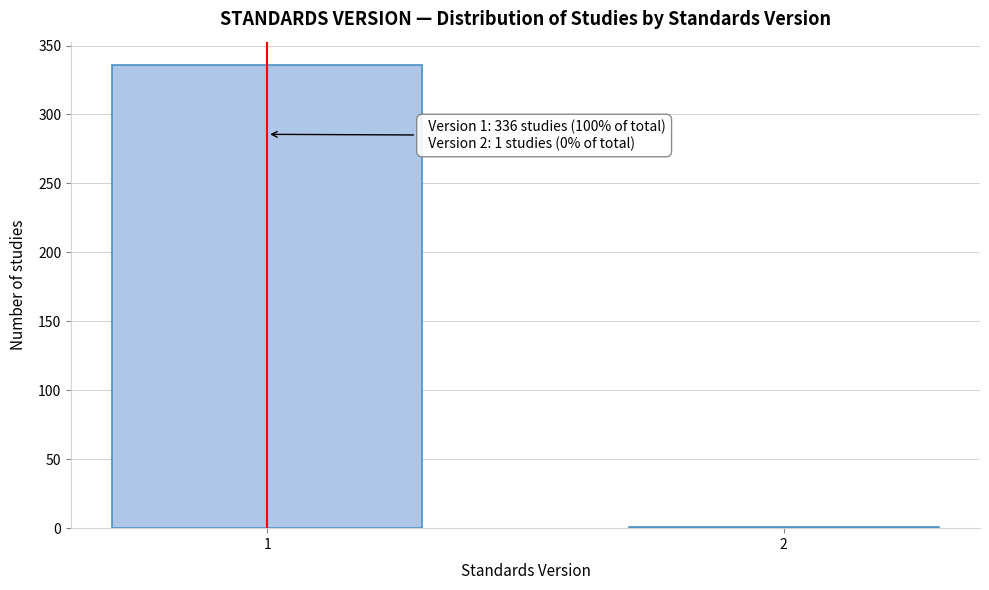

Reading left to right, extract all data points from this chart.

1=336	2=1